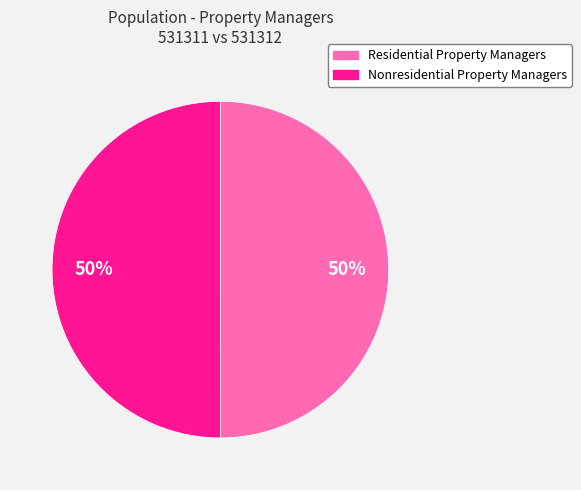

Approximately how many times larger is the value at Nonresidential Property Managers compared to Residential Property Managers?

1.0